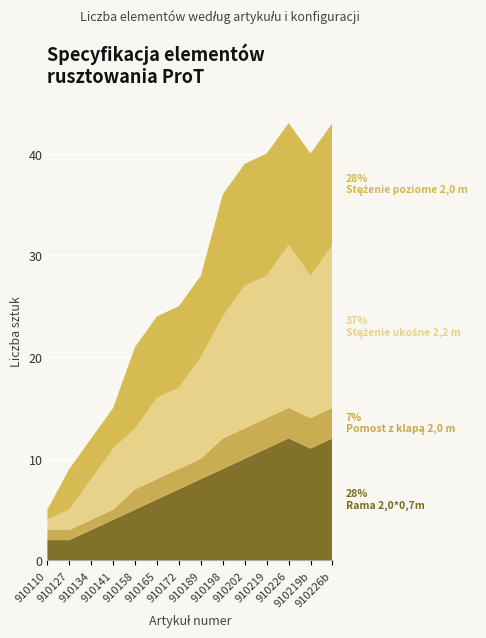

Reading left to right, extract all data points from this chart.

Rama 2,0*0,7m: szt.=2	szt.=2	szt.=3	szt.=4	szt.=5	szt.=6	szt.=7	szt.=8	szt.=9	szt.=10	St.=11	St.=12	szt=11	szt=12
Pomost z klapą 2,0 m: szt.=1	szt.=1	szt.=1	szt.=1	szt.=2	szt.=2	szt.=2	szt.=2	szt.=3	szt.=3	St.=3	St.=3	szt=3	szt=3
Stężenie ukośne 2,2 m: szt.=1	szt.=2	szt.=4	szt.=6	szt.=6	szt.=8	szt.=8	szt.=10	szt.=12	szt.=14	St.=14	St.=16	szt=14	szt=16
Stężenie poziome 2,0 m: szt.=1	szt.=4	szt.=4	szt.=4	szt.=8	szt.=8	szt.=8	szt.=8	szt.=12	szt.=12	St.=12	St.=12	szt=12	szt=12